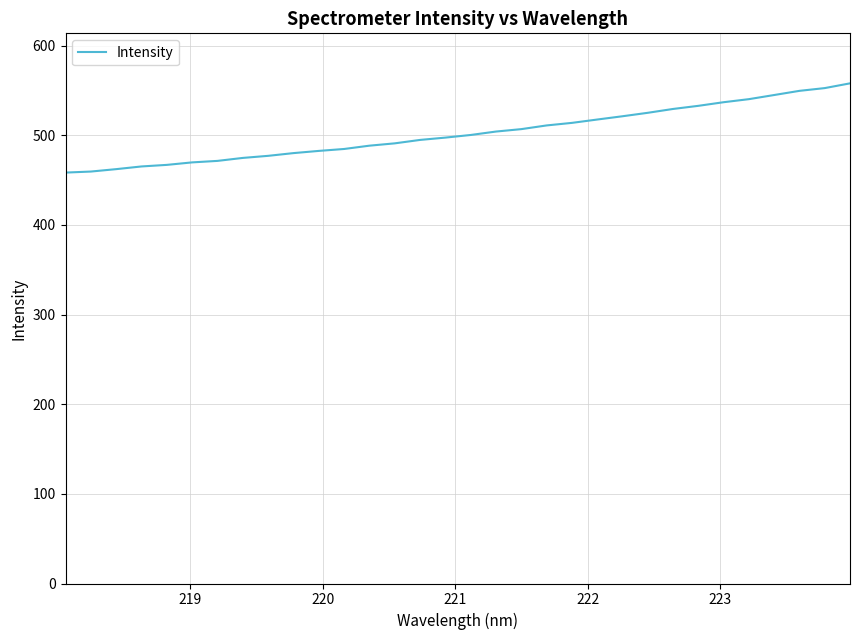

What is the smallest value displayed?

458.4